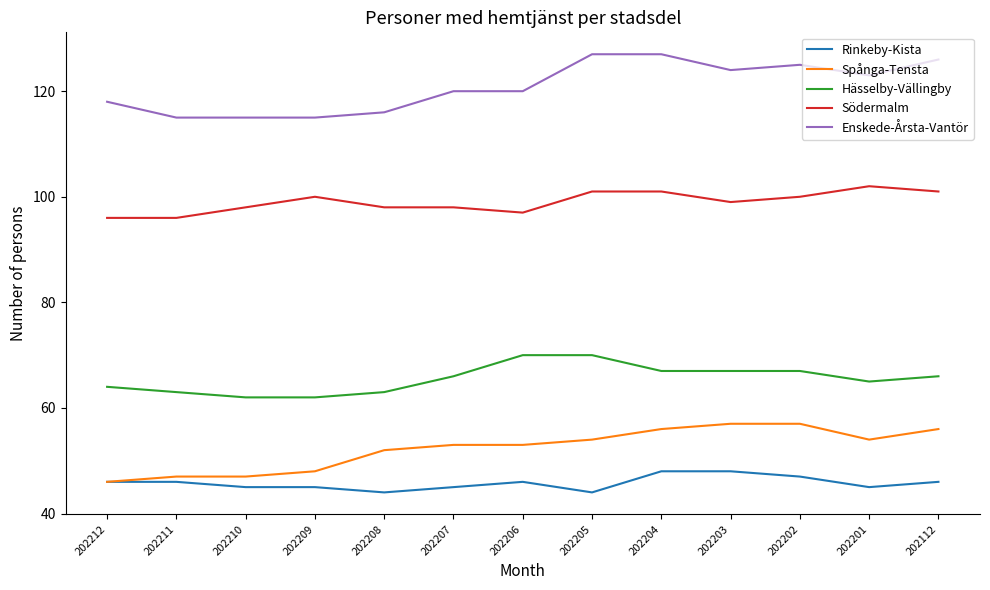

True or false: Enskede-Årsta-Vantör has more than 0 points higher than both neighbors.

True